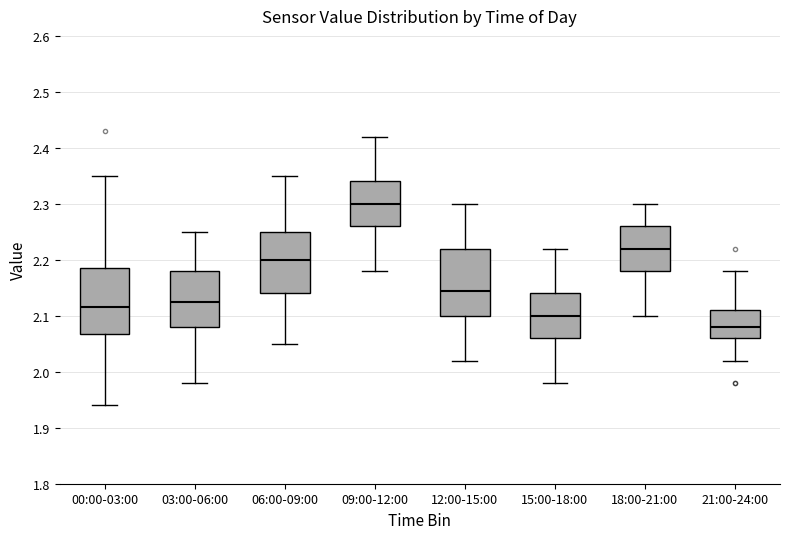

Reading left to right, transcribe this box plot: for each box, give where its median line is, the range the box spans, and where its two whiskers end, as read against the y-axis. The values are not printed on the chart, so give them approximately, as read against the axis.

00:00-03:00: median 2.12, box 2.07 to 2.19, whiskers 1.94 to 2.35
03:00-06:00: median 2.13, box 2.08 to 2.18, whiskers 1.98 to 2.25
06:00-09:00: median 2.20, box 2.14 to 2.25, whiskers 2.05 to 2.35
09:00-12:00: median 2.30, box 2.26 to 2.34, whiskers 2.18 to 2.42
12:00-15:00: median 2.15, box 2.10 to 2.22, whiskers 2.02 to 2.30
15:00-18:00: median 2.10, box 2.06 to 2.14, whiskers 1.98 to 2.22
18:00-21:00: median 2.22, box 2.18 to 2.26, whiskers 2.10 to 2.30
21:00-24:00: median 2.08, box 2.06 to 2.11, whiskers 2.02 to 2.18